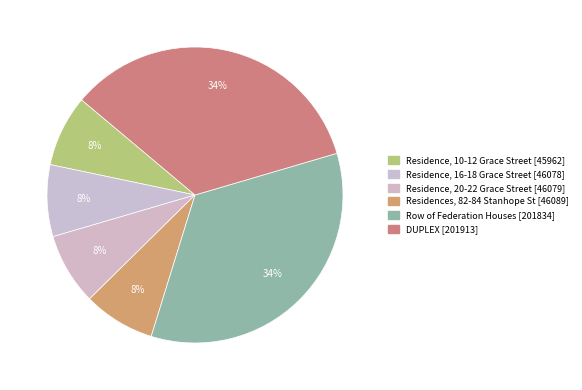

What is the largest slice in the pie chart?

DUPLEX